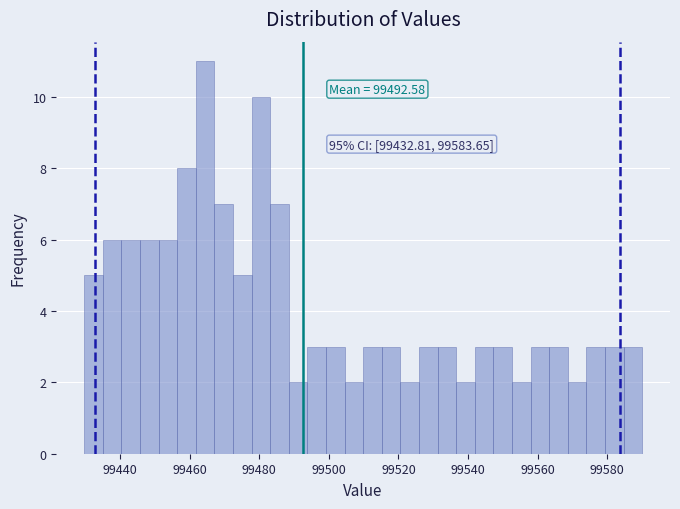

Around what value on the x-axis is the tallest bar? Give the approximate position of its centre, as read against the axis.

99464